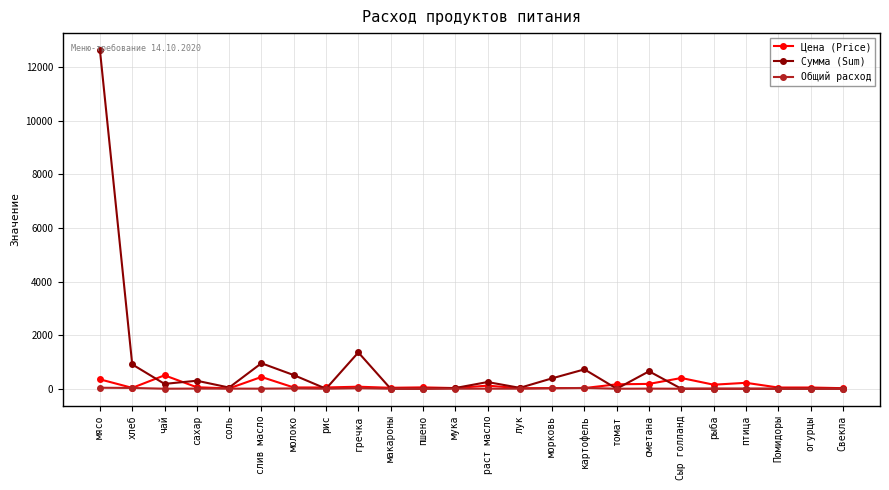

What is the difference between the maximum and minimum values in the Общий расход series?

36.1